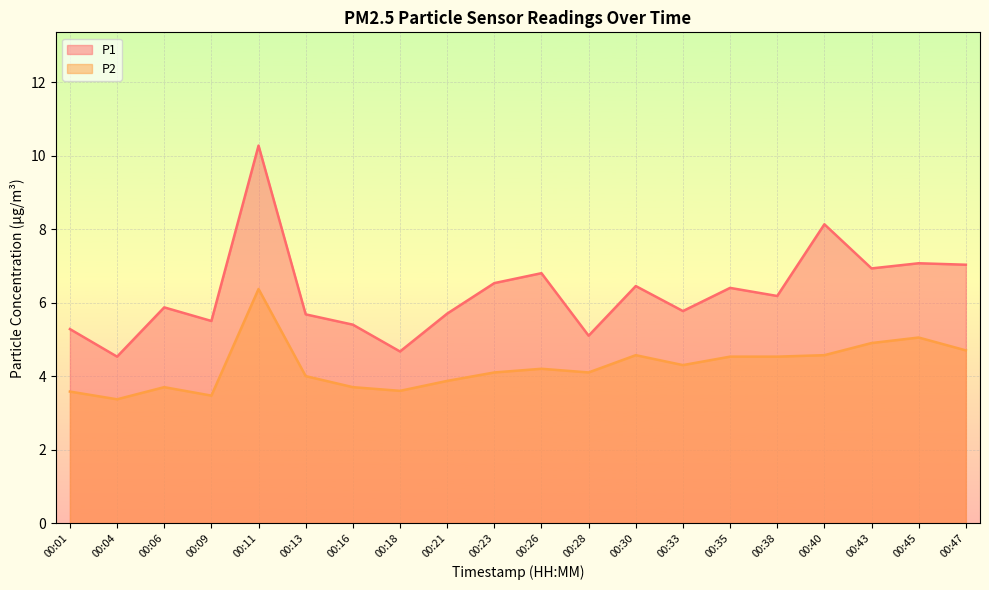

Which series has the largest total across all categories?

P1